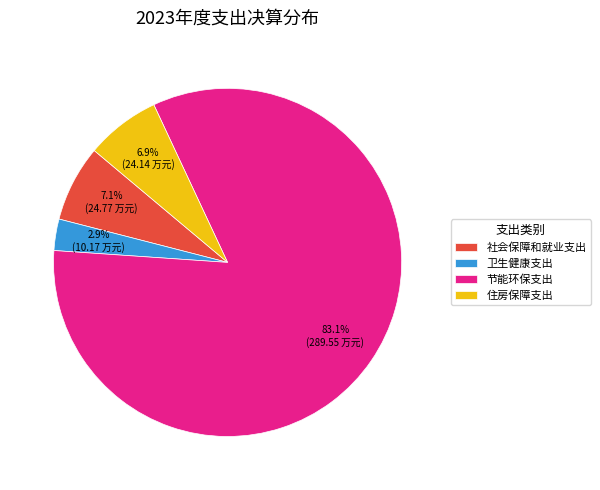

To the nearest percent, what is the difference between the largest and smallest slice percentages?

80%